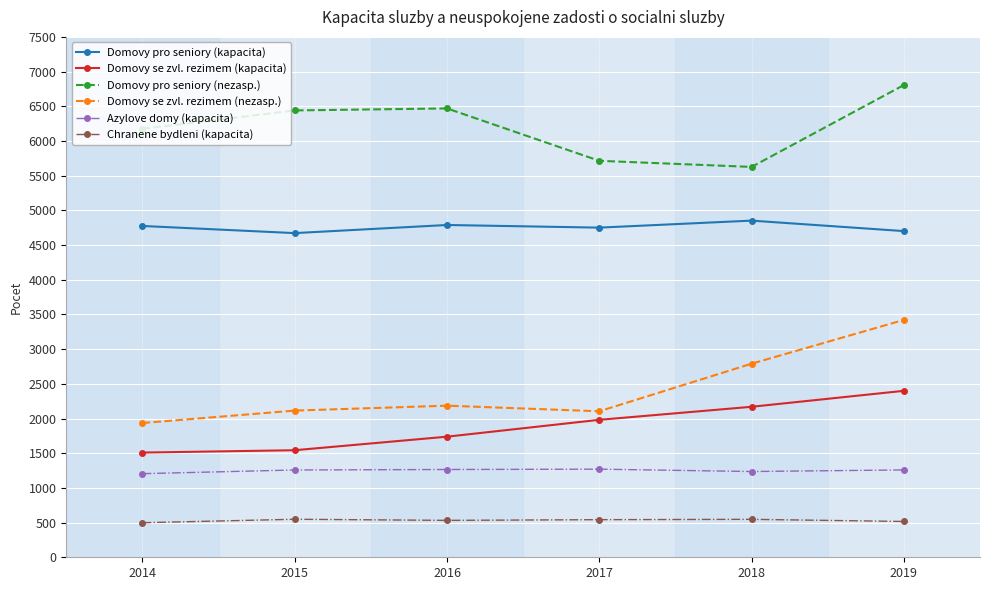

At which label is Domovy pro seniory (nezasp.) closest to 6216?

2014